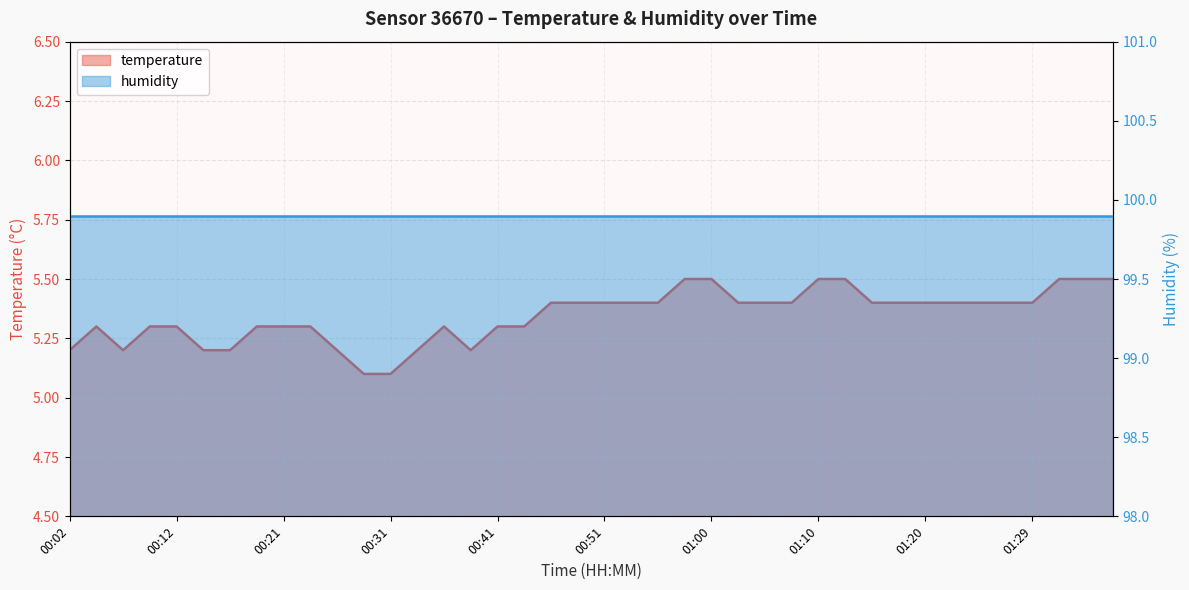

What is the label of the 1st point from the left?

00:02